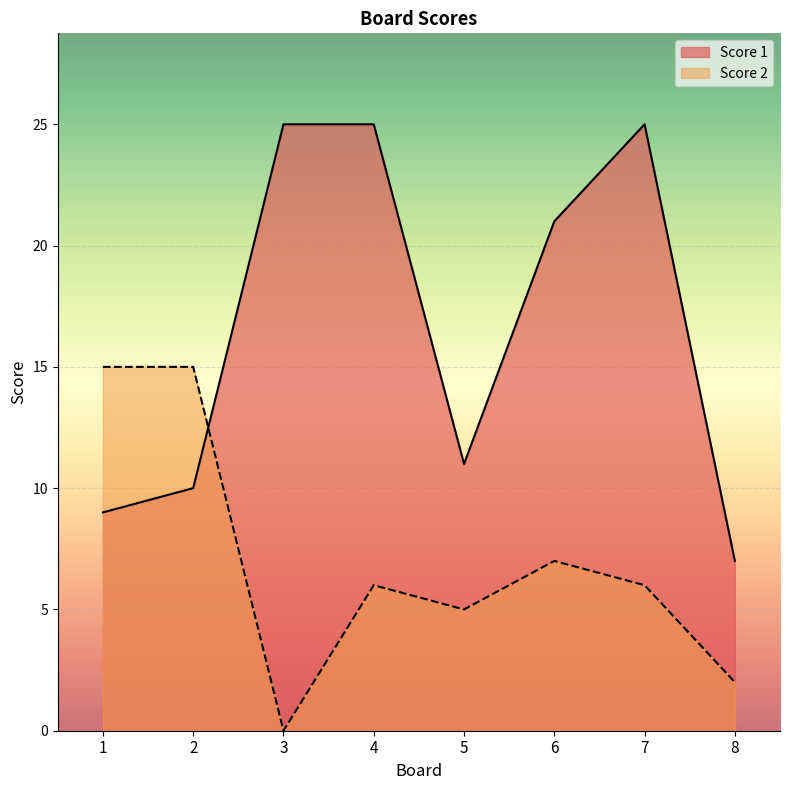

Is the value of Score 2 at 5 greater than the value of Score 1 at 1?

No